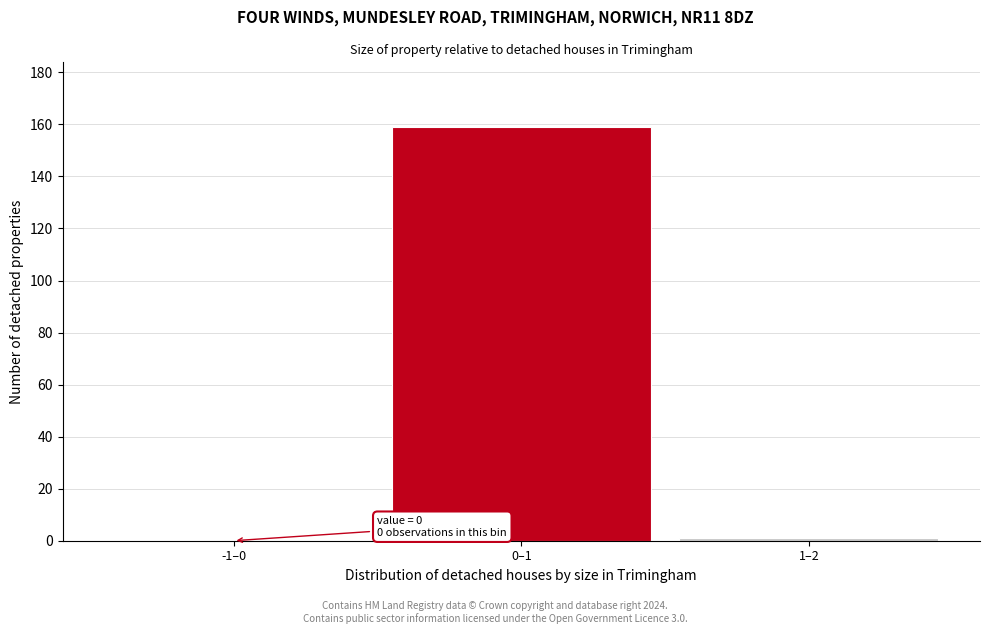

Reading left to right, transcribe all the data shown in this chart.

-1–0=0	0–1=159	1–2=1